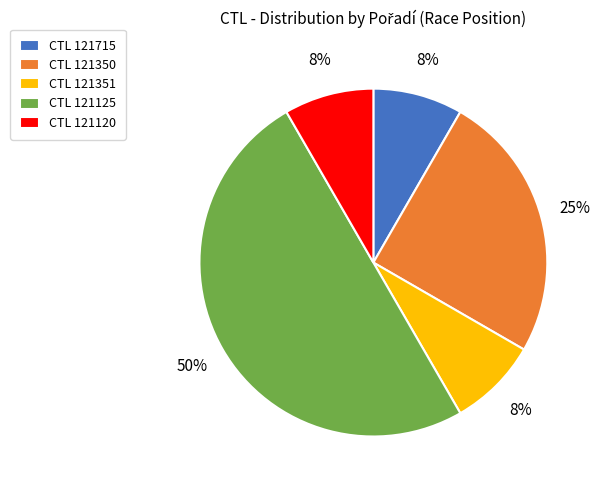

What is the largest slice in the pie chart?

CTL 121125